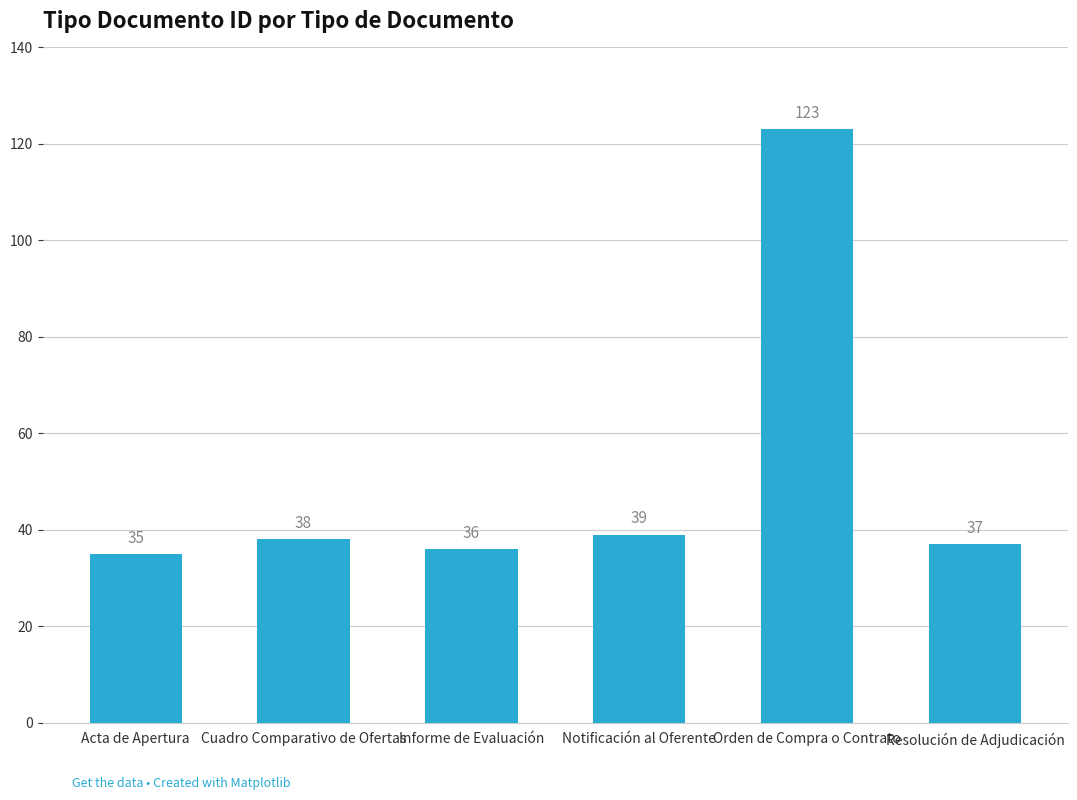

Does the chart contain stacked bars?

No